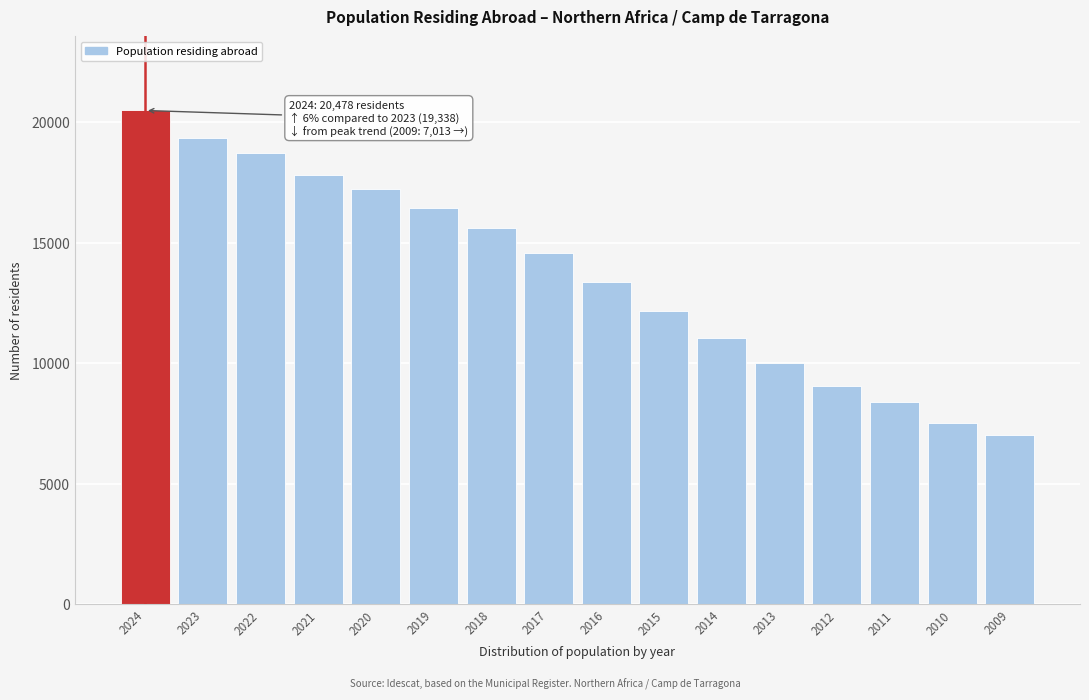

Reading left to right, transcribe all the data shown in this chart.

20478	19338	18699	17798	17219	16425	15602	14577	13386	12159	11030	10015	9044	8396	7539	7013